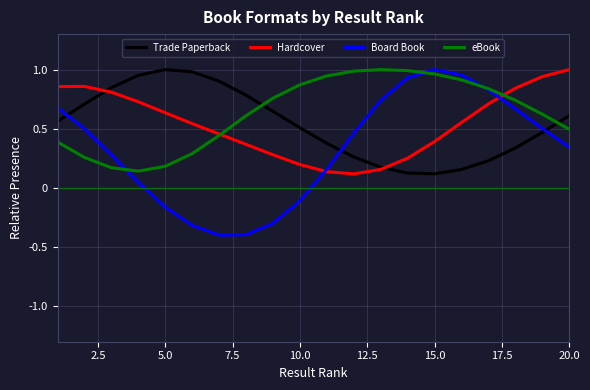

After their last crossing, which series has the higher values: Board Book or Trade Paperback?

Trade Paperback